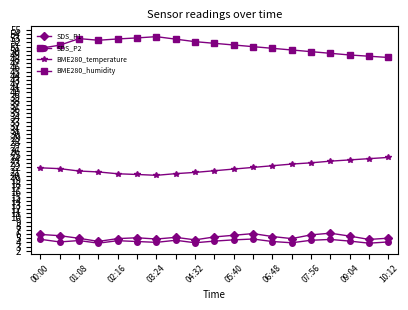

How many lines are shown in the chart?

4